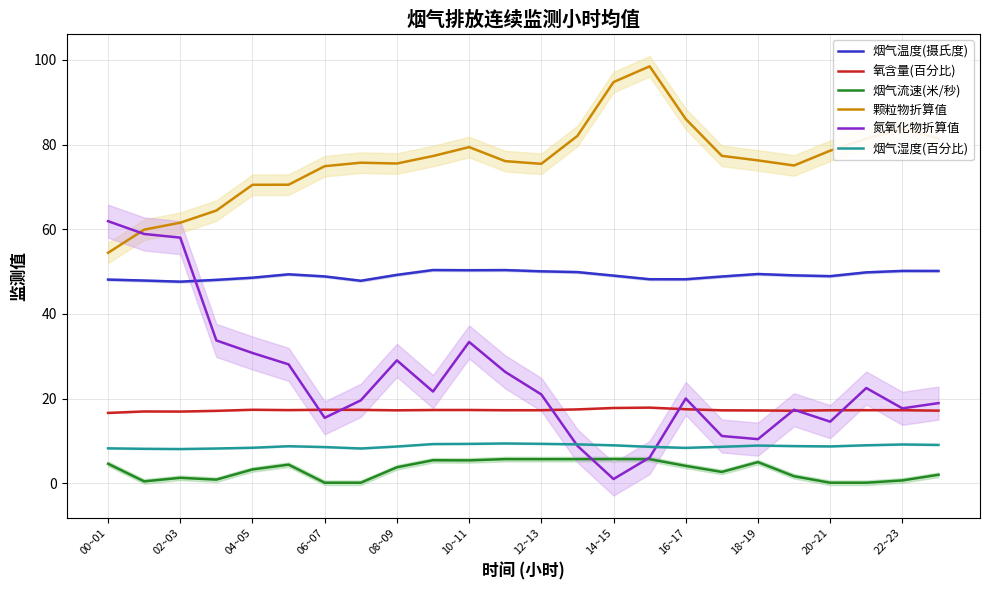

What are all the series names shown in the legend?

烟气温度(摄氏度), 氧含量(百分比), 烟气流速(米/秒), 颗粒物折算值, 氮氧化物折算值, 烟气湿度(百分比)